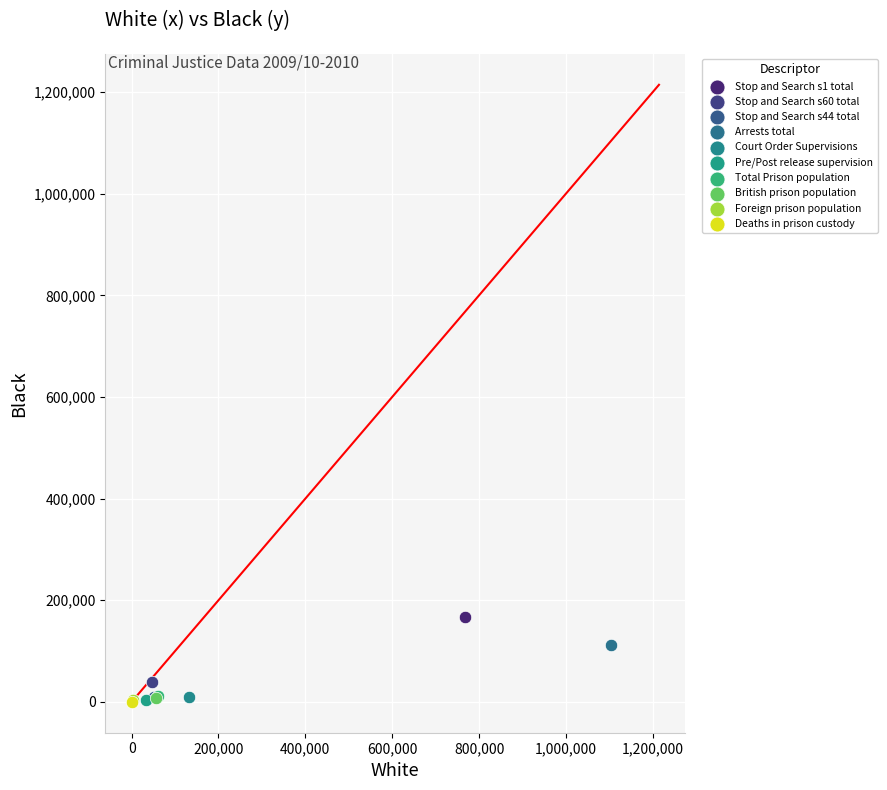

Which series reaches the maximum Y coordinate?

Stop and Search s1 total